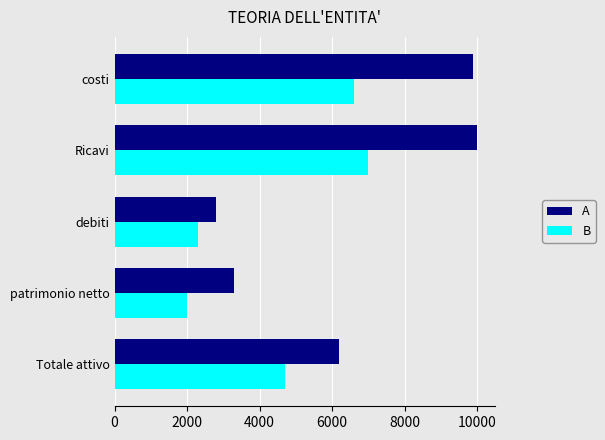

What is the difference between the highest and lowest values at Ricavi?

3000